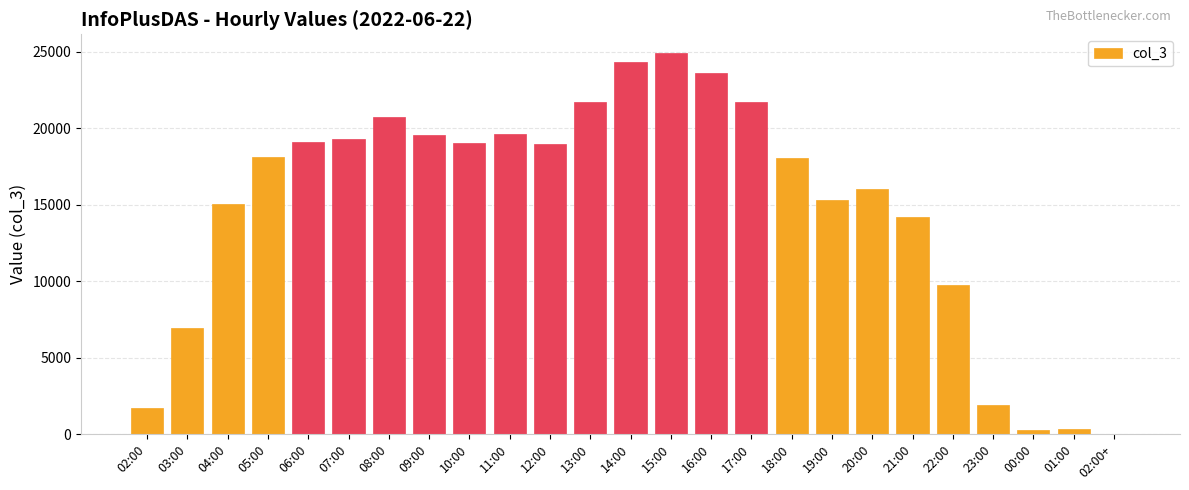

At which label is the value closest to 12455?

21:00